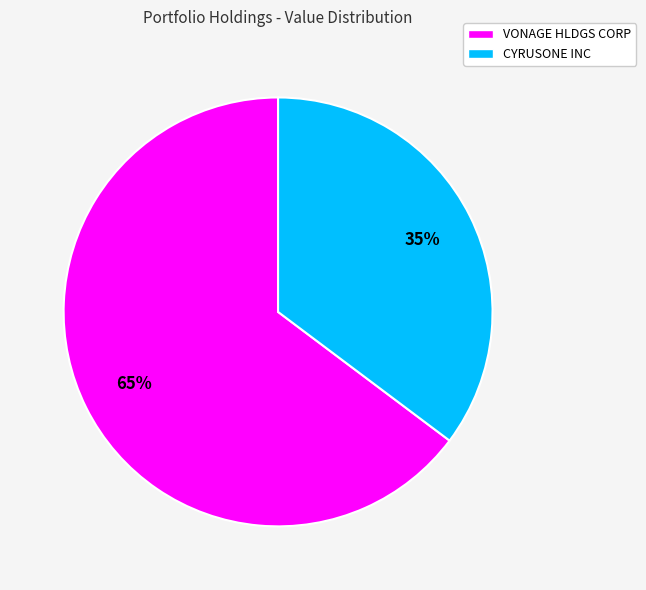

Which slice is the smallest?

CYRUSONE INC